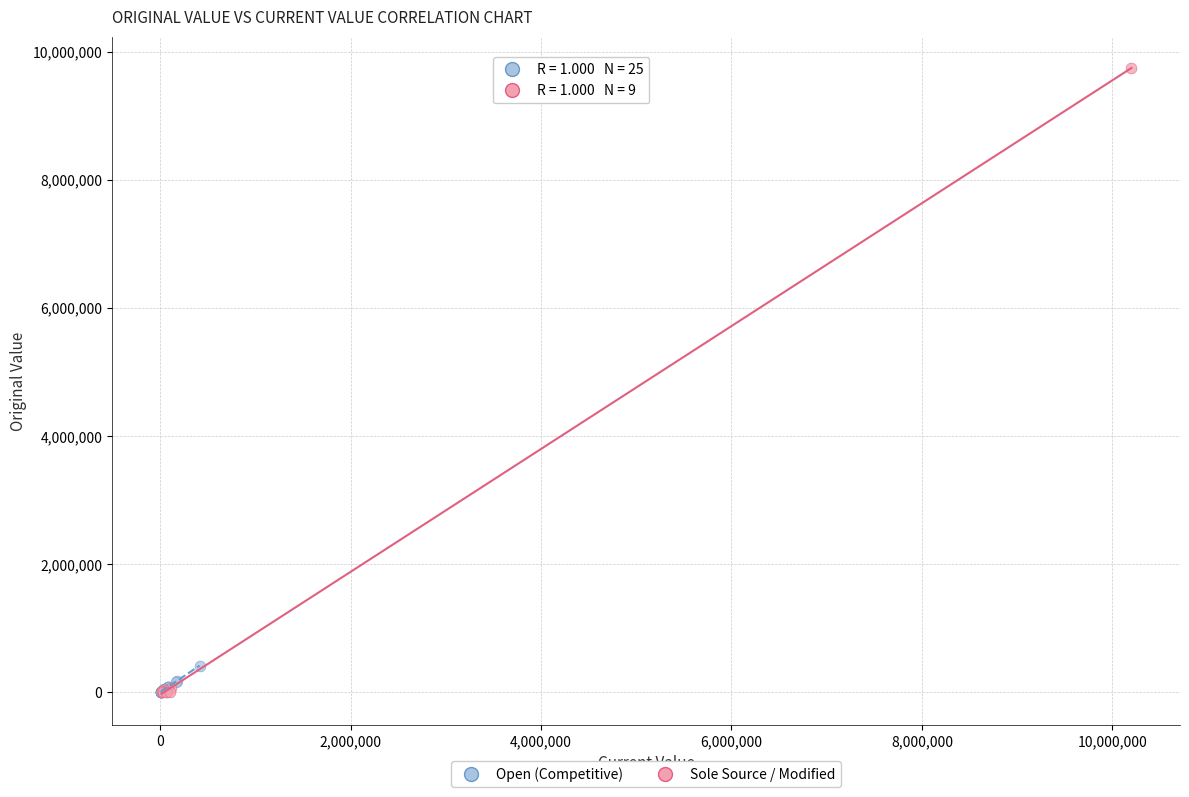

Which series has the widest spread of Y values?

Sole Source / Modified